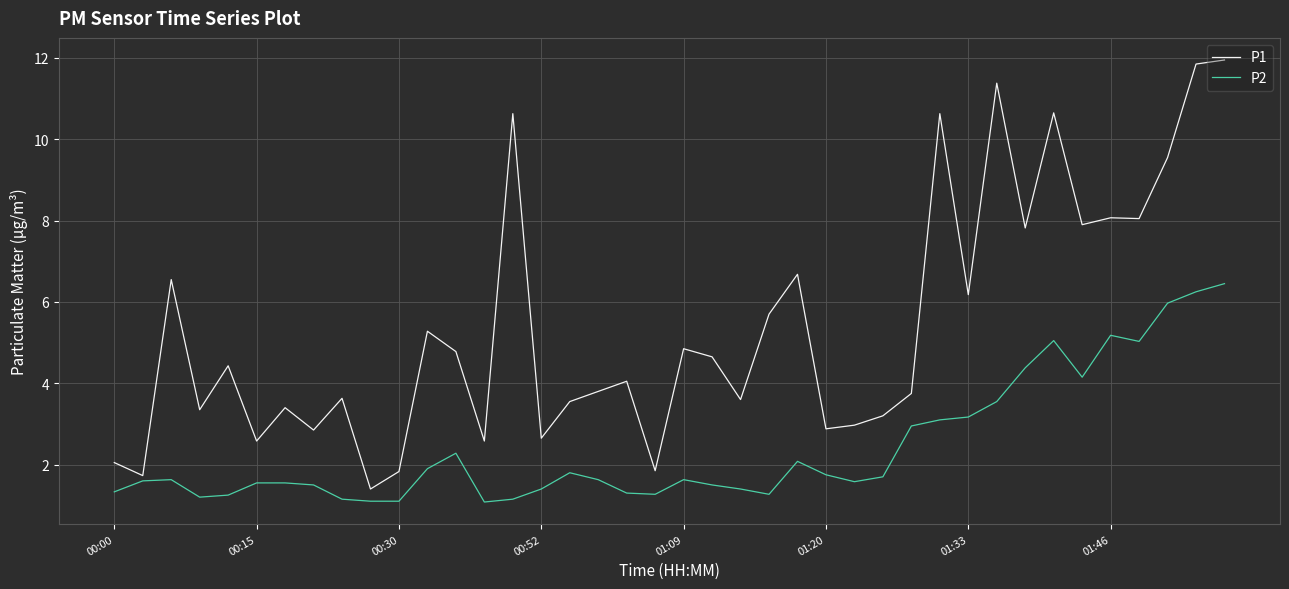

True or false: P2 has more than 0 interior local peaks.

True